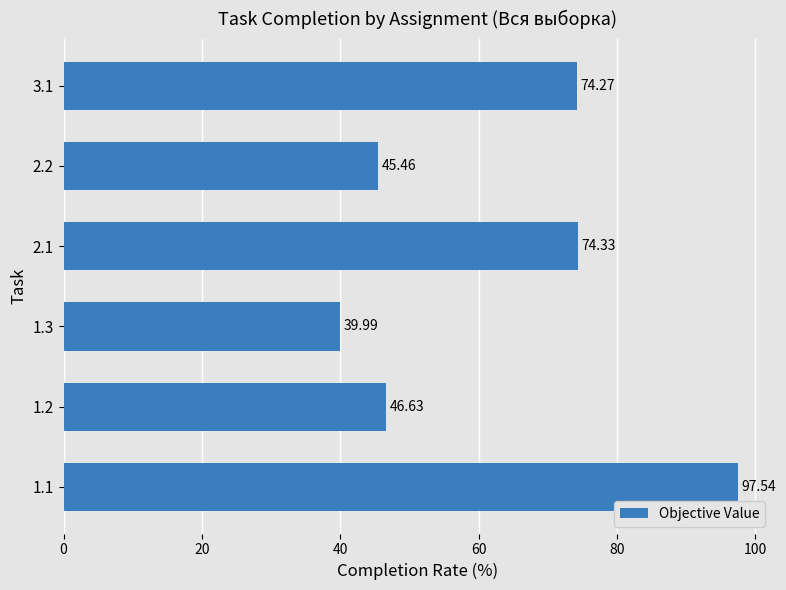

What is the average value?

63.0